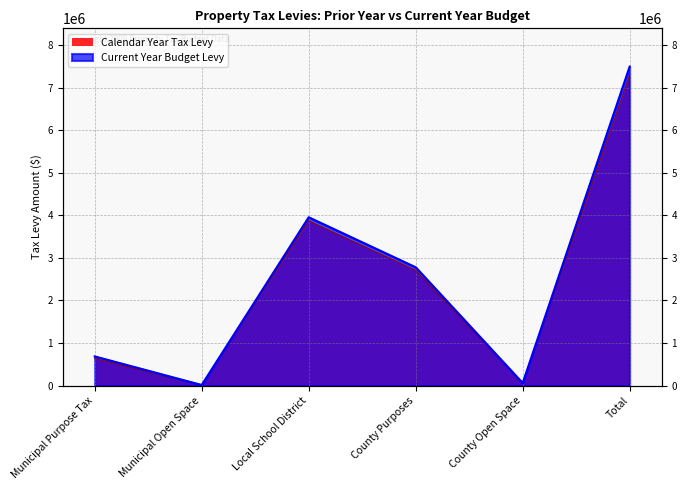

How many series are shown in this chart?

2